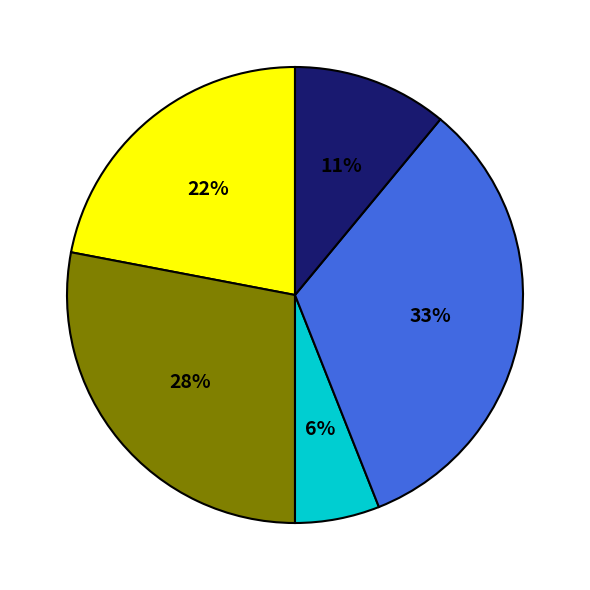

To the nearest percent, what is the average slice percentage?

20%